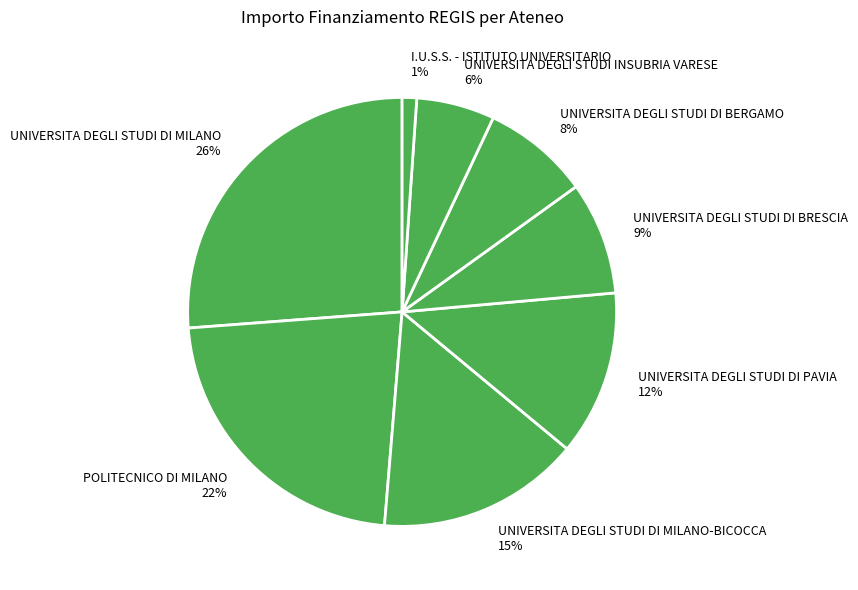

Between UNIVERSITA DEGLI STUDI DI PAVIA 12% and UNIVERSITA DEGLI STUDI DI MILANO 26%, which is larger?

UNIVERSITA DEGLI STUDI DI MILANO 26%